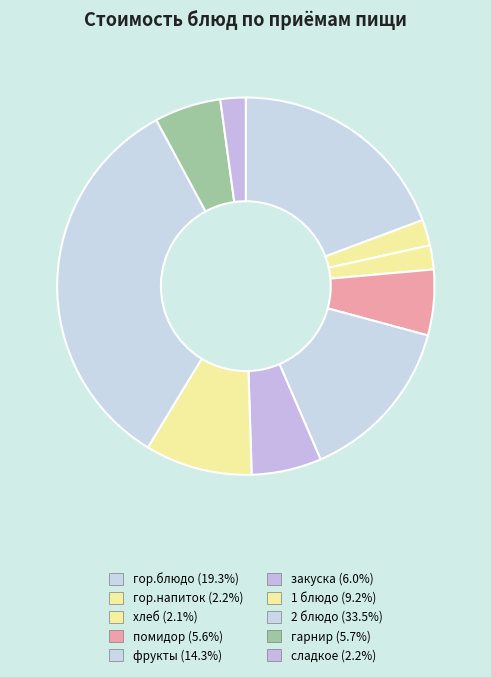

To the nearest percent, what percentage of the pie is гарнир?

6%